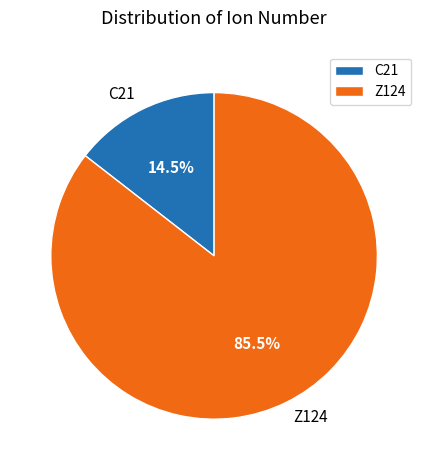

Rank the categories by value from highest to lowest.

Z124, C21